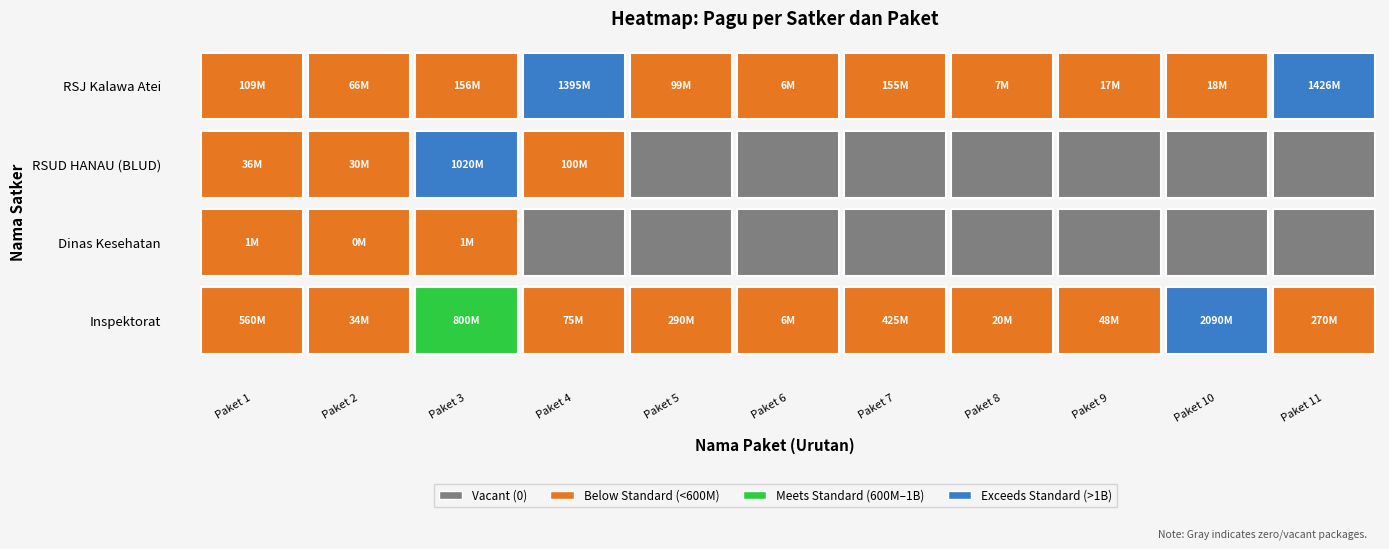

Is it true that RSJ Kalawa Atei equals 109401325 at RSUD HANAU (BLUD)?

False